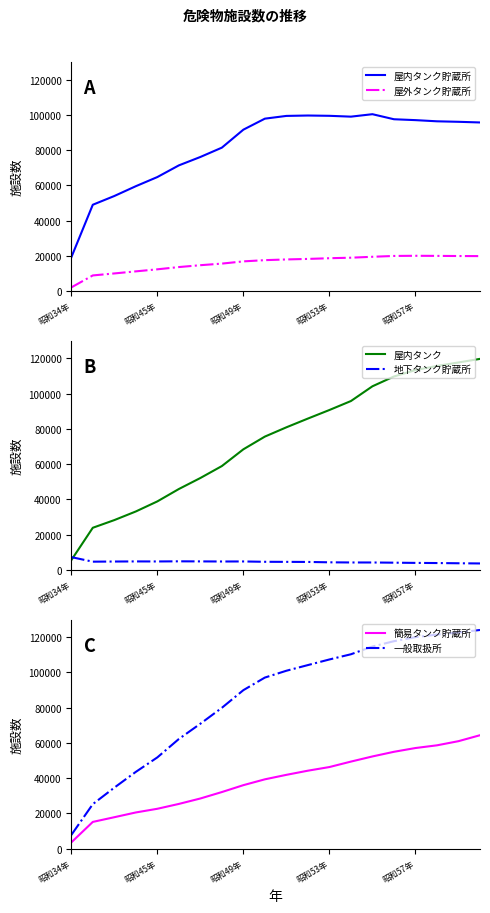

True or false: 一般取扱所 has more than 1 points higher than both neighbors.

False